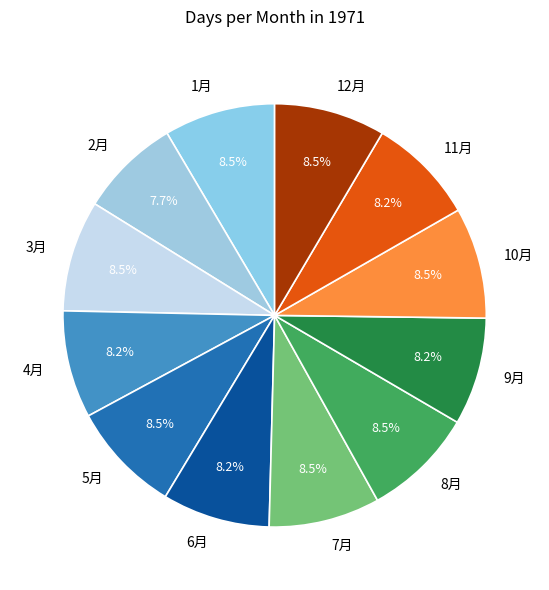

Which slice is the smallest?

2月